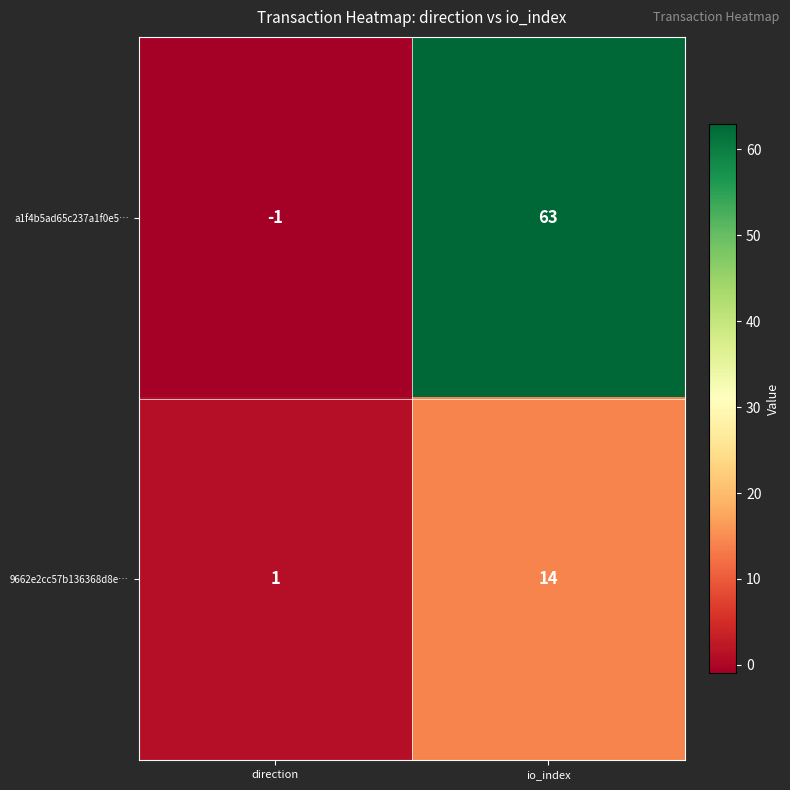

What is the difference between the maximum and minimum values in the a1f4b5ad65c237a1f0e5… series?

64